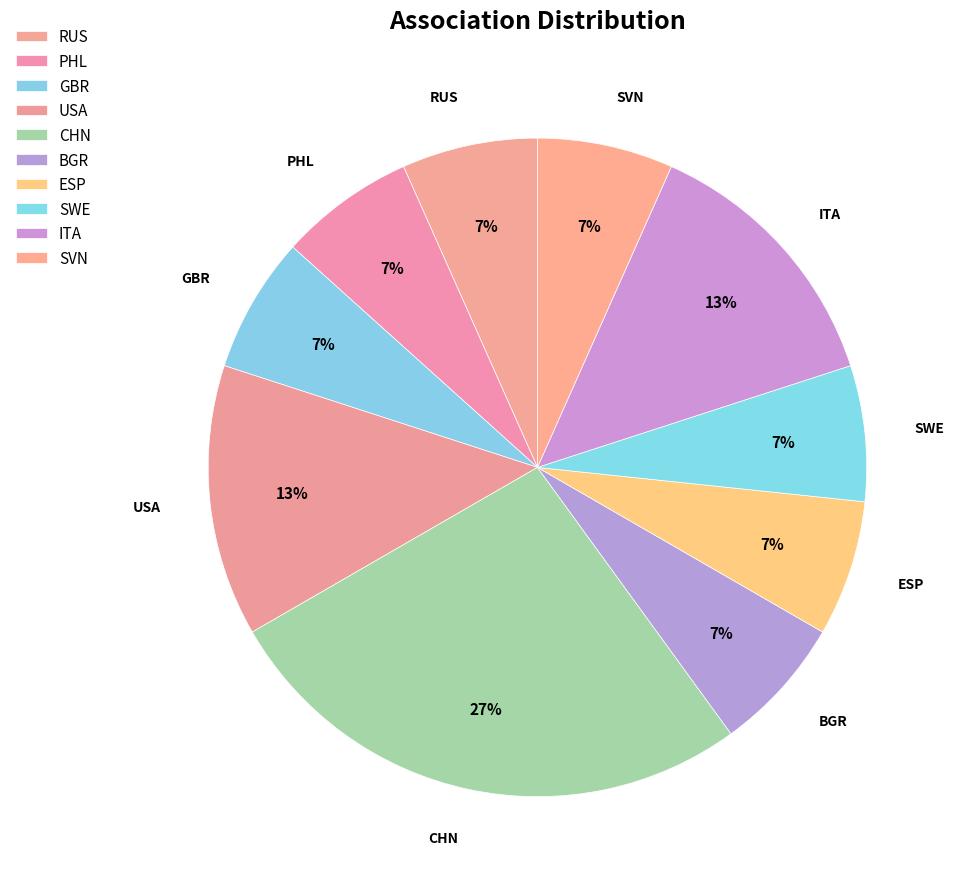

Count the number of slices in the pie.

10